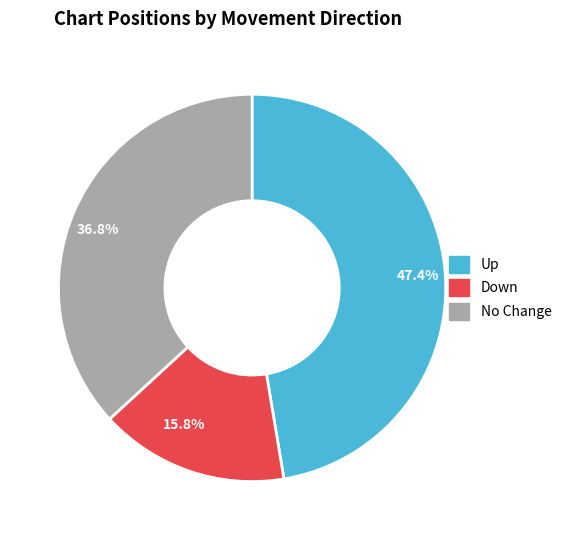

Approximately how many times larger is the value at 15.8% compared to 47.4%?

0.3